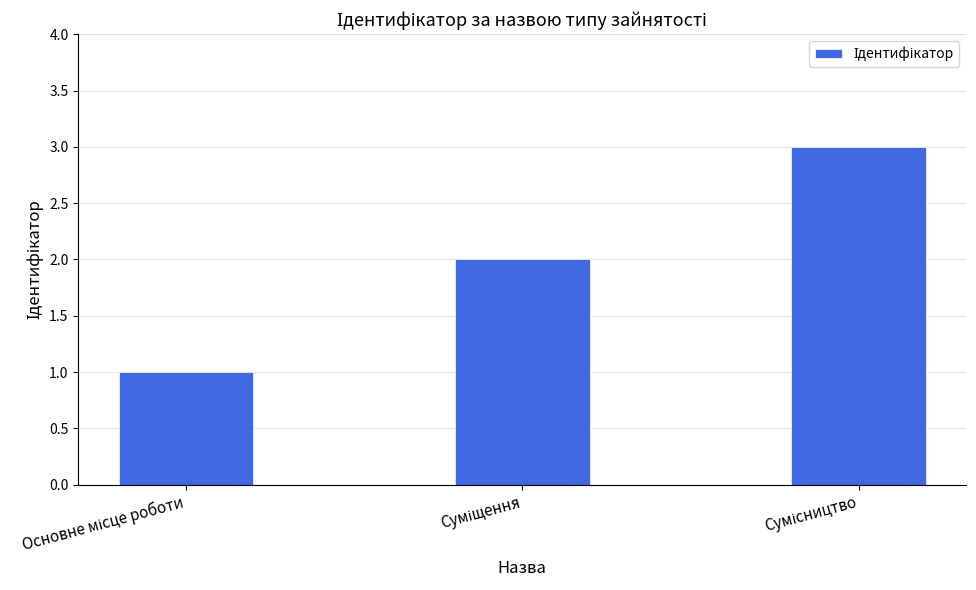

What is the value of the 1st bar from the left?

1